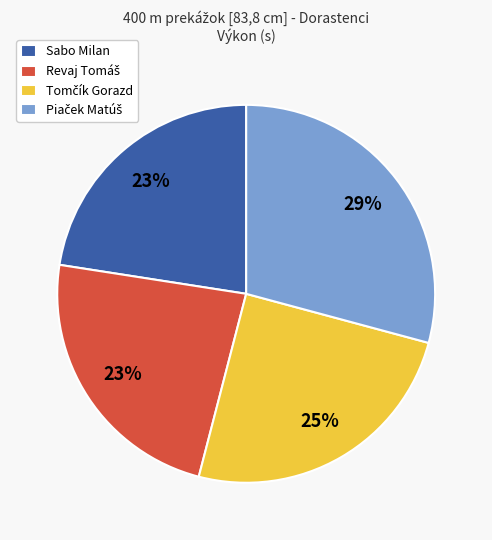

To the nearest percent, what is the average slice percentage?

25%